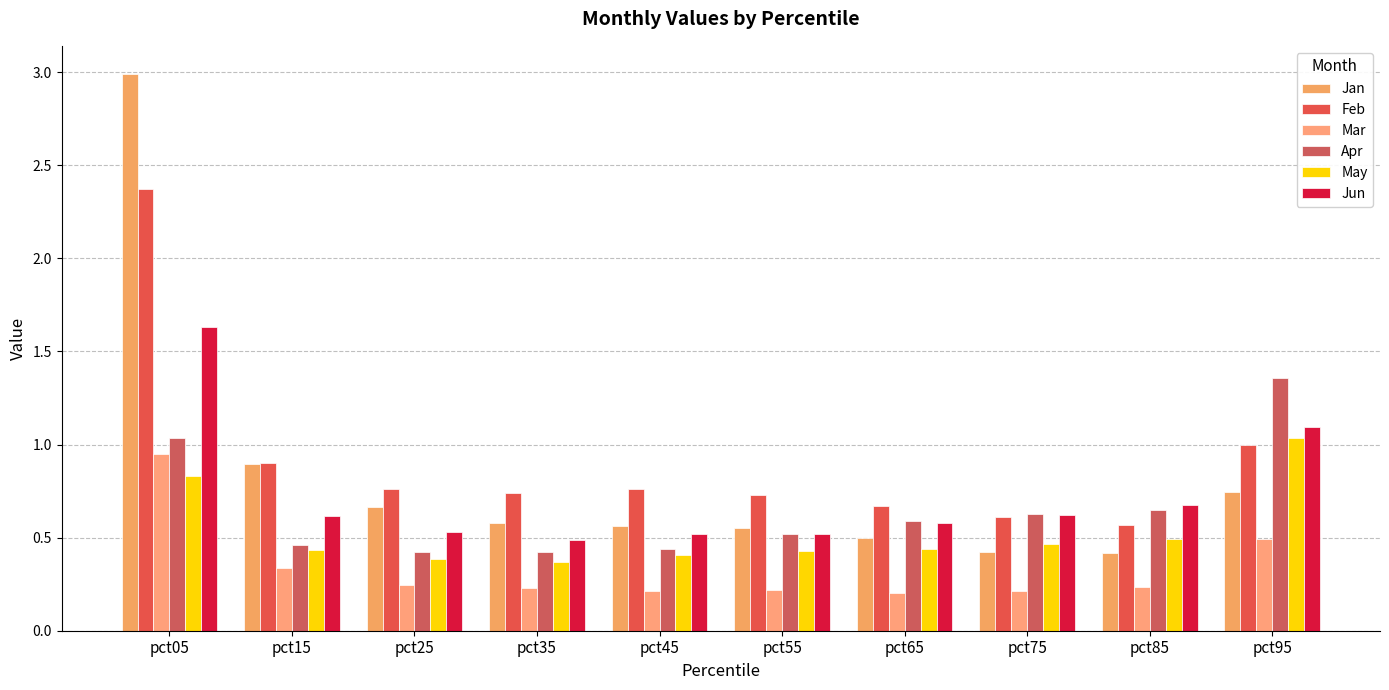

How many bars are there in each group?

6